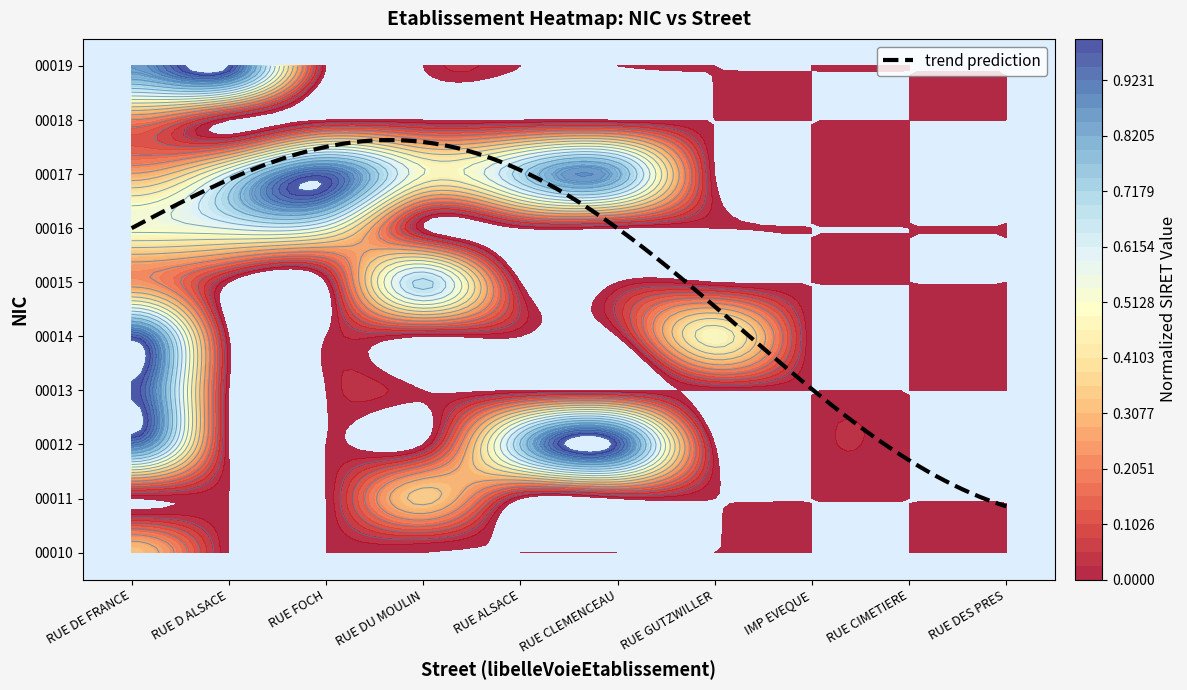

Which series has the widest spread of values?

00019